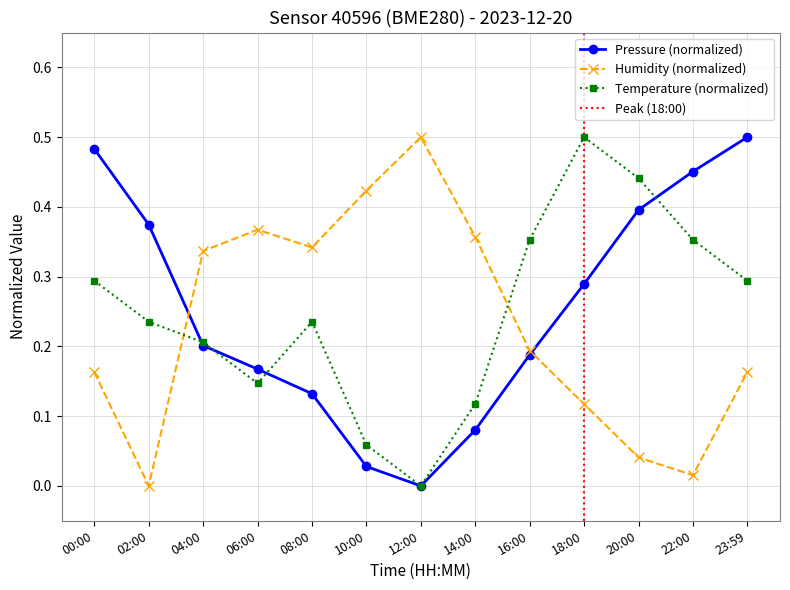

What is the difference between the pressure values at 14:00 and 18:00?

0.2